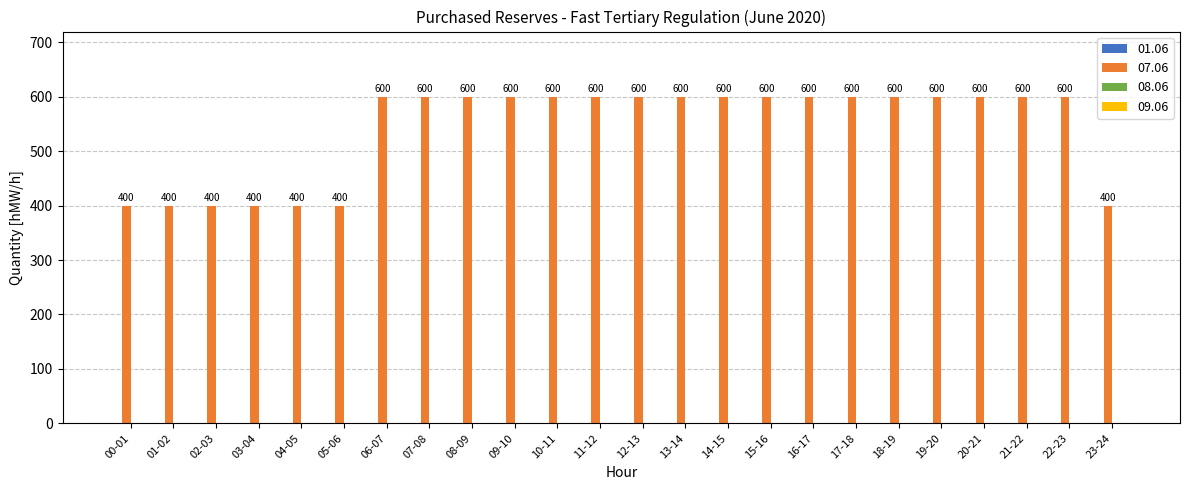

What is the difference between the maximum and minimum values?

200